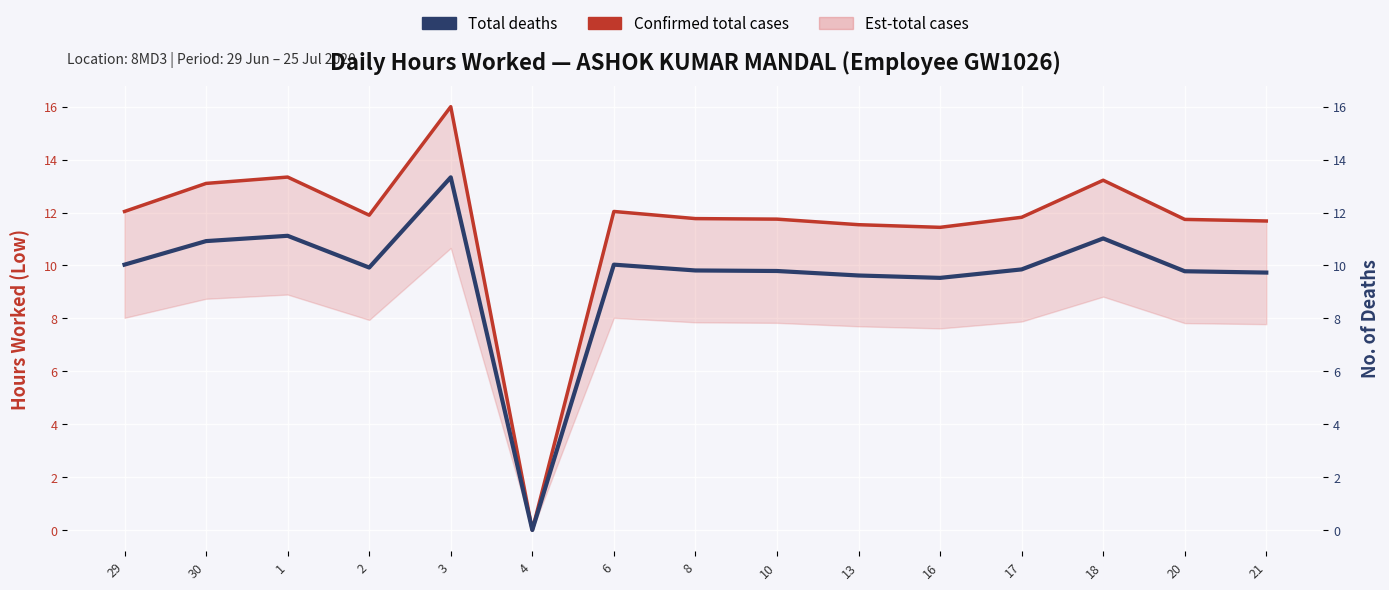

True or false: Total deaths and Confirmed total cases cross at least once.

False